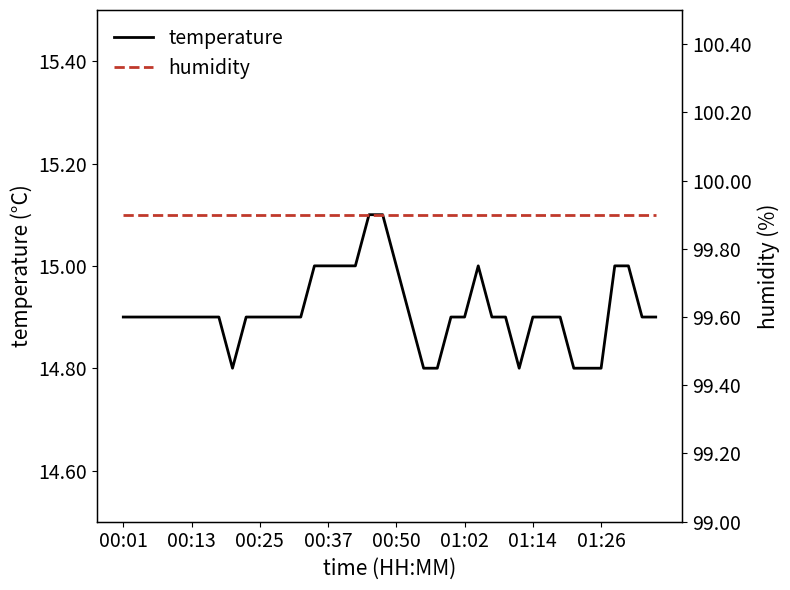

True or false: temperature has a value of 3.1 at 01:14.

False